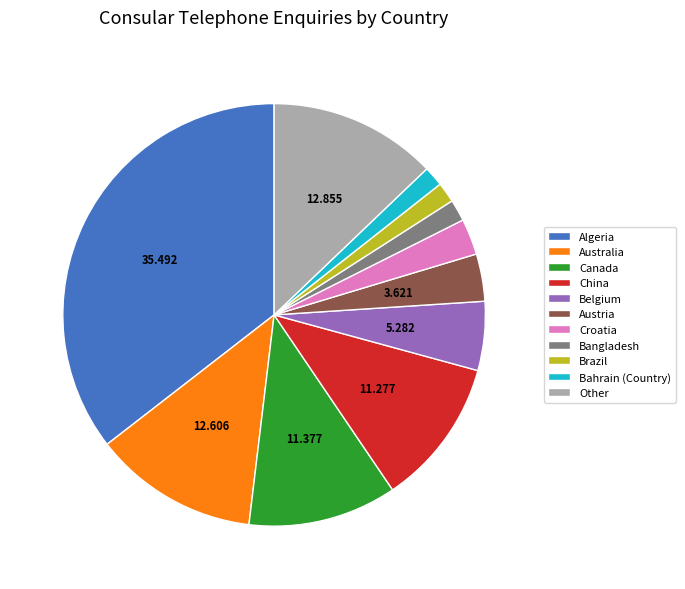

How many segments does this pie chart have?

11